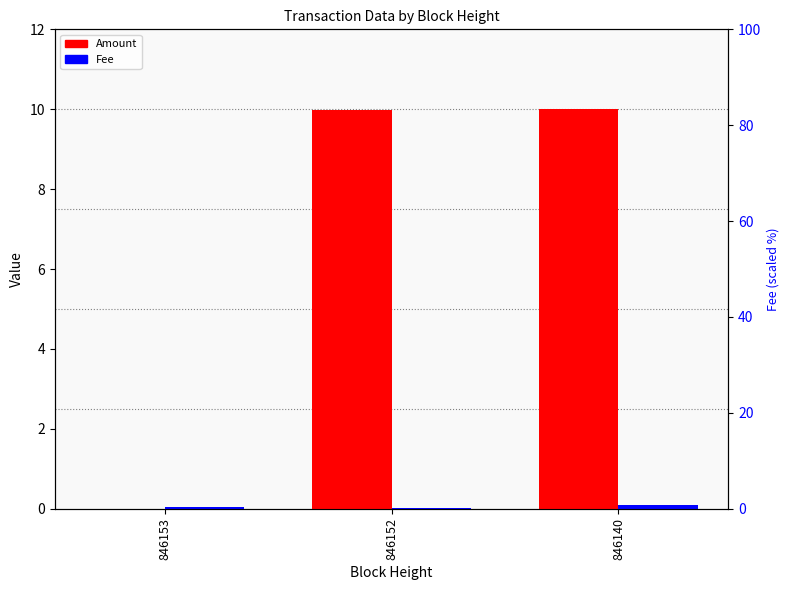

At which label does Amount first exceed 9?

846152